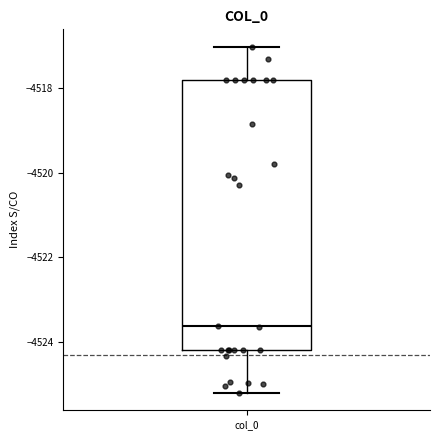

Transcribe this box plot: give where the median line is, the range the box spans, and where the two whiskers end, as read against the y-axis. The values are not printed on the chart, so give them approximately, as read against the axis.

median -4523.6, box -4524.2 to -4517.8, whiskers -4525.2 to -4517.0